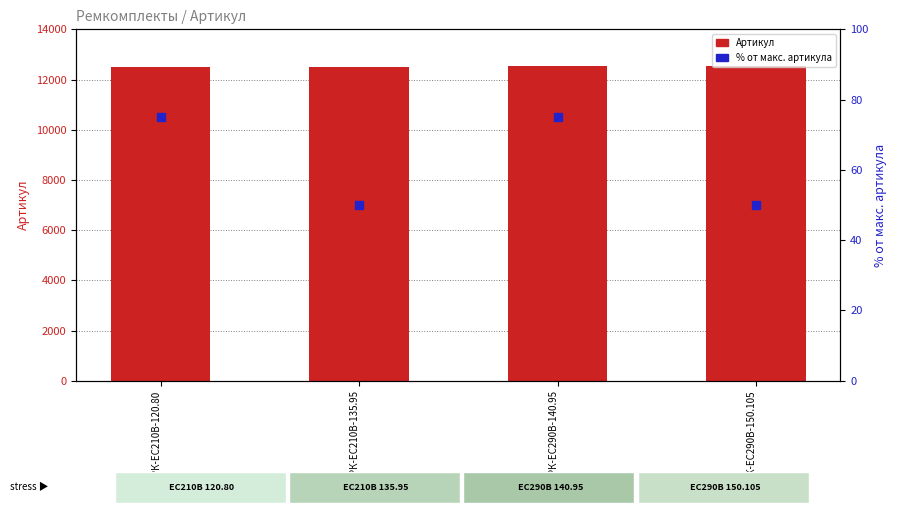

Reading right to left, what are all the values shown in this chart?

Артикул: РК-ЕС290В-150.105=12521	РК-ЕС290В-140.95=12520	РК-EC210В-135.95=12519	РК-EC210В-120.80=12518
% от макс. артикула: РК-ЕС290В-150.105=50	РК-ЕС290В-140.95=75	РК-EC210В-135.95=50	РК-EC210В-120.80=75